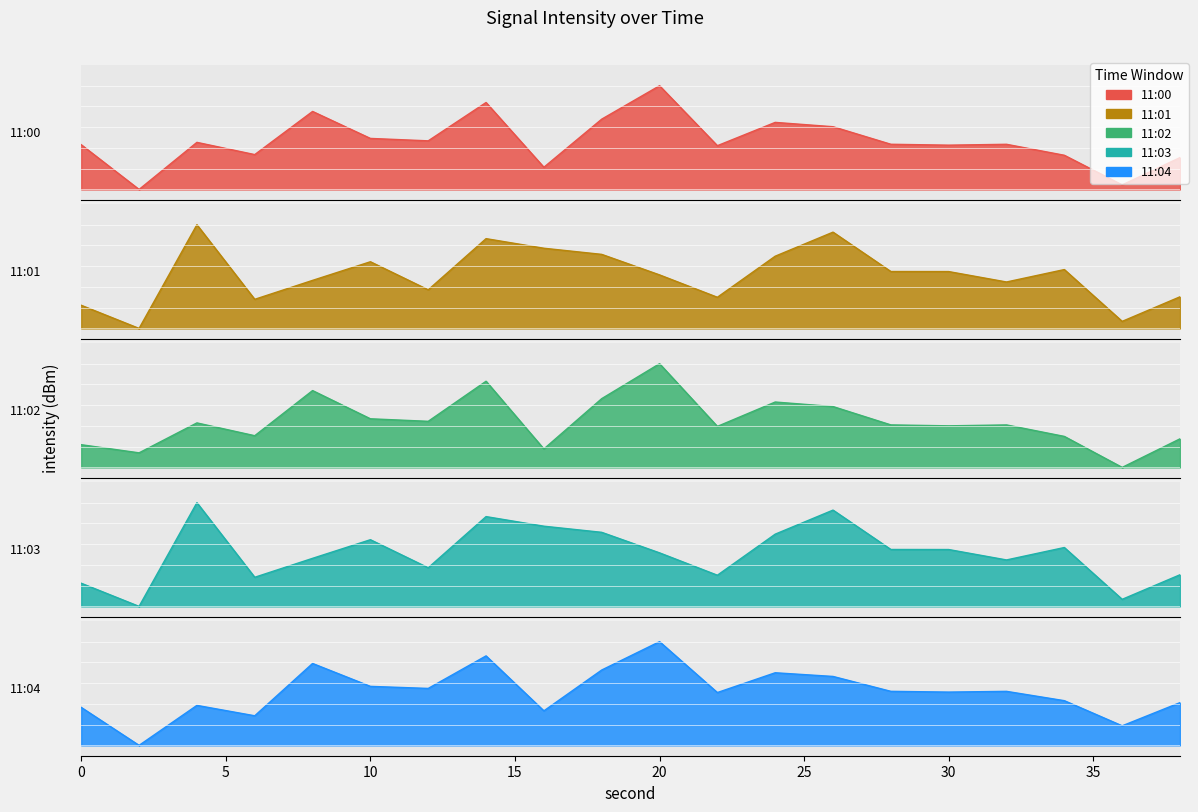

What is the sum of the 11:04 values at 28 and 36?

3.5